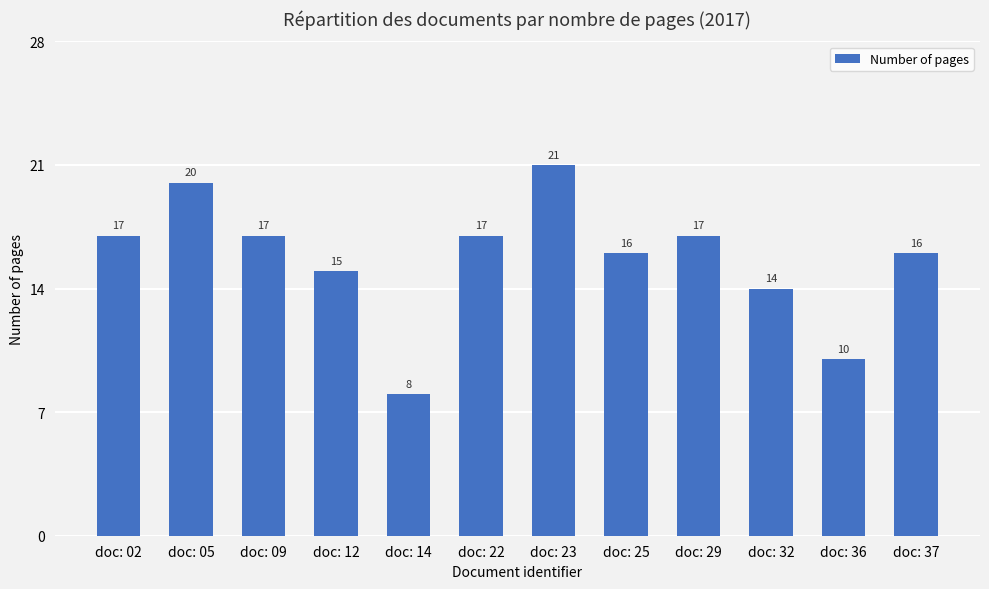

Which label corresponds to the largest value in the chart?

doc: 23